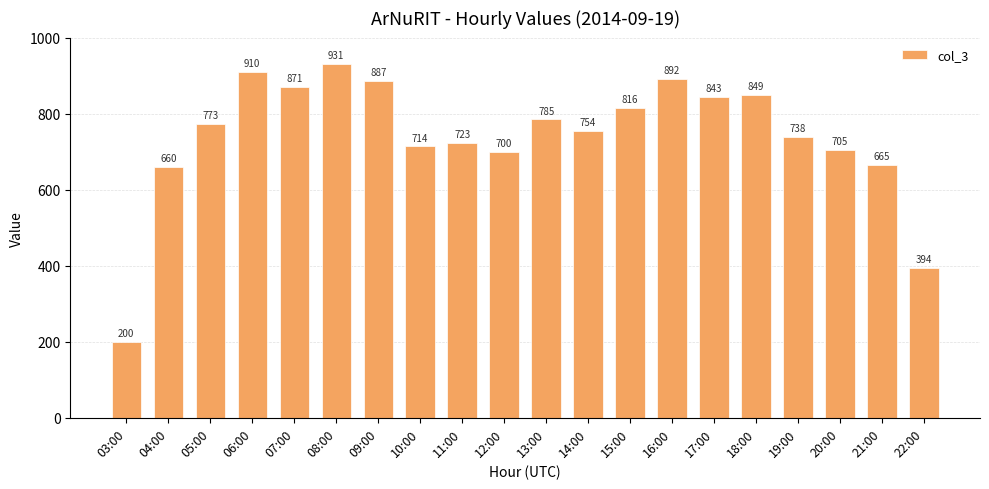

What is the greatest value displayed?

931